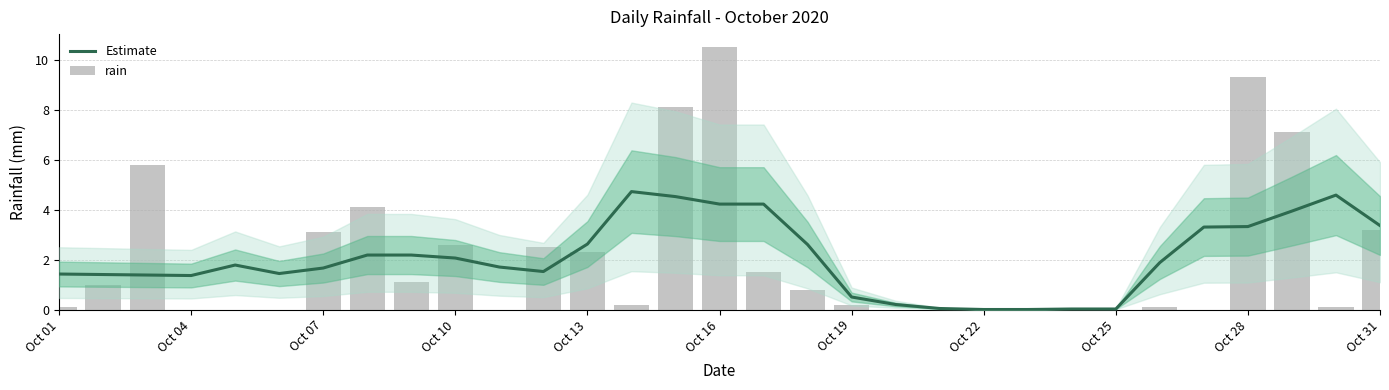

What is the maximum value shown in the chart?

10.5